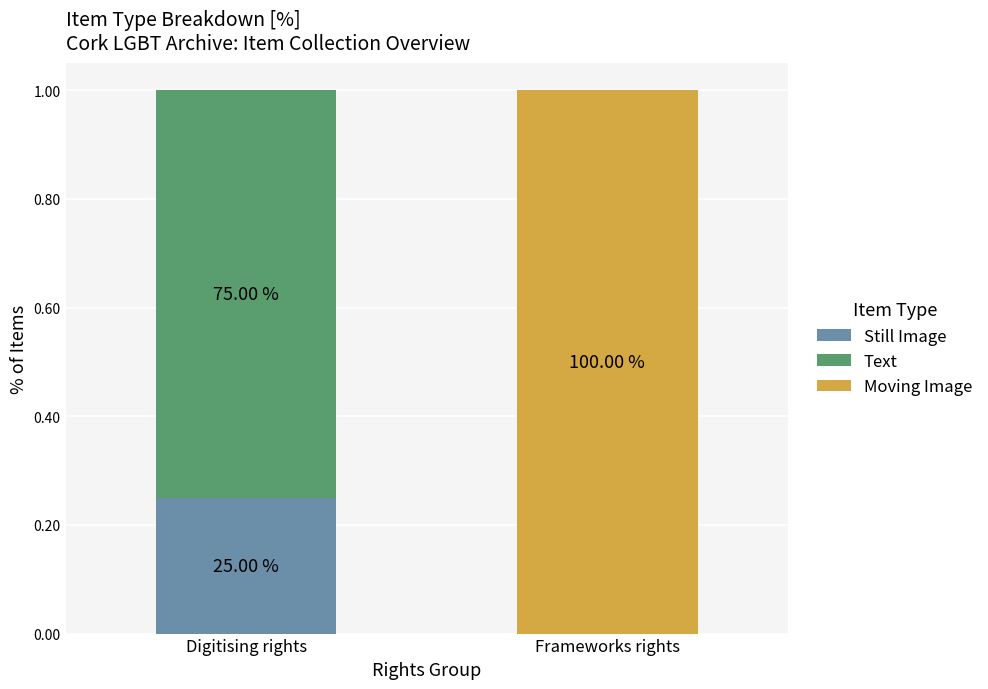

Is it true that Moving Image equals 1.0 at Frameworks rights?

True